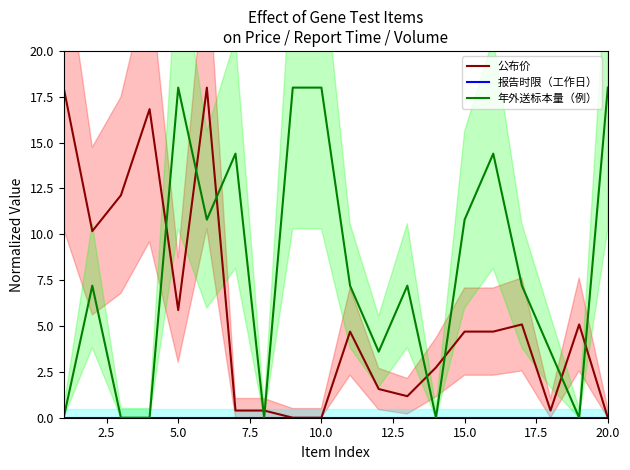

How many data points in 公布价 are above 4?

11